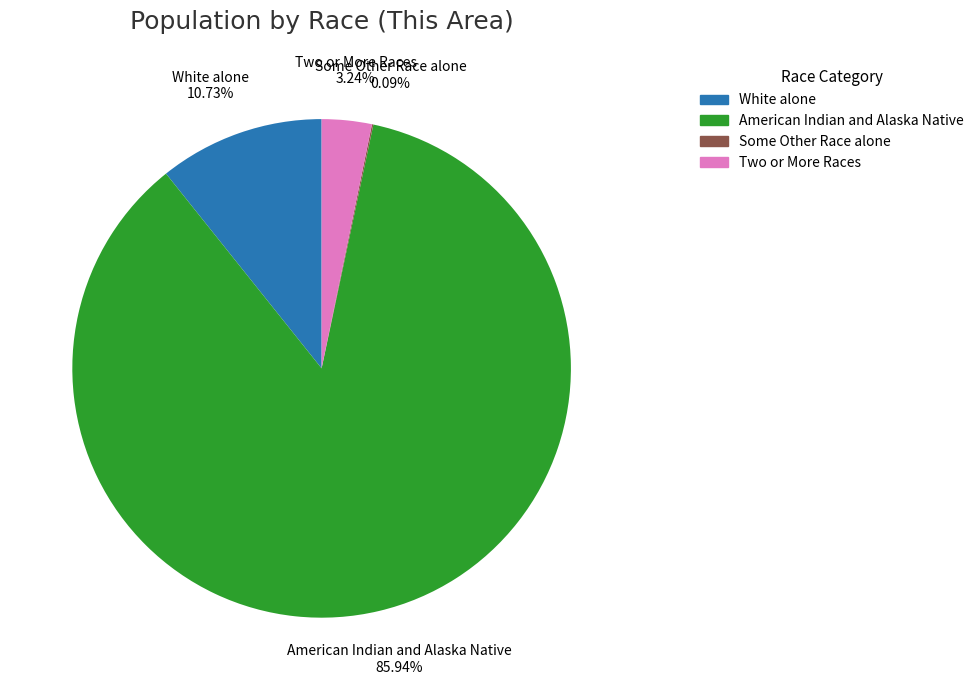

Approximately how many times larger is the value at American Indian and Alaska Native compared to White alone?

8.0